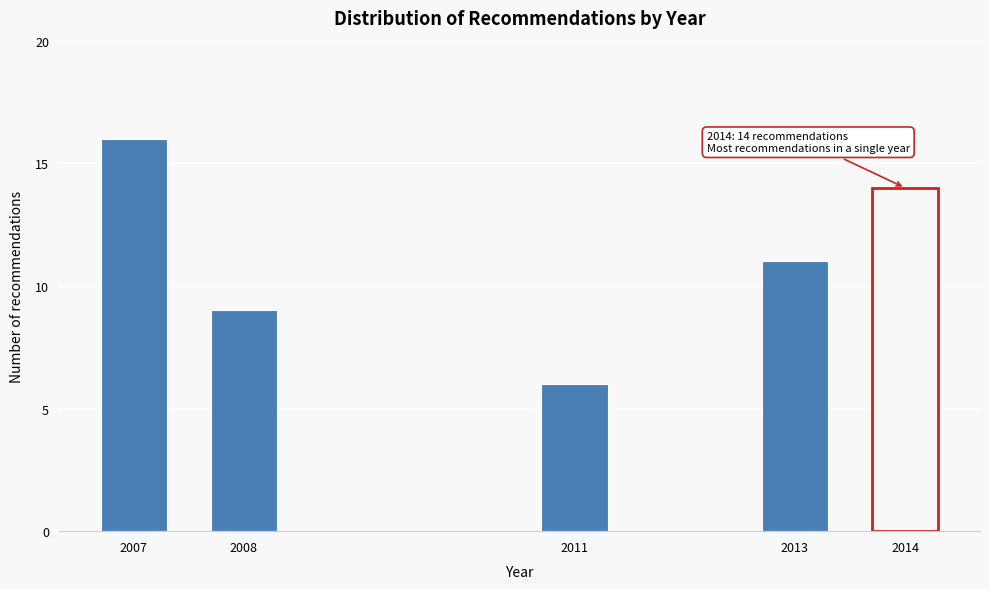

Reading right to left, what are all the values shown in this chart?

14	11	6	9	16